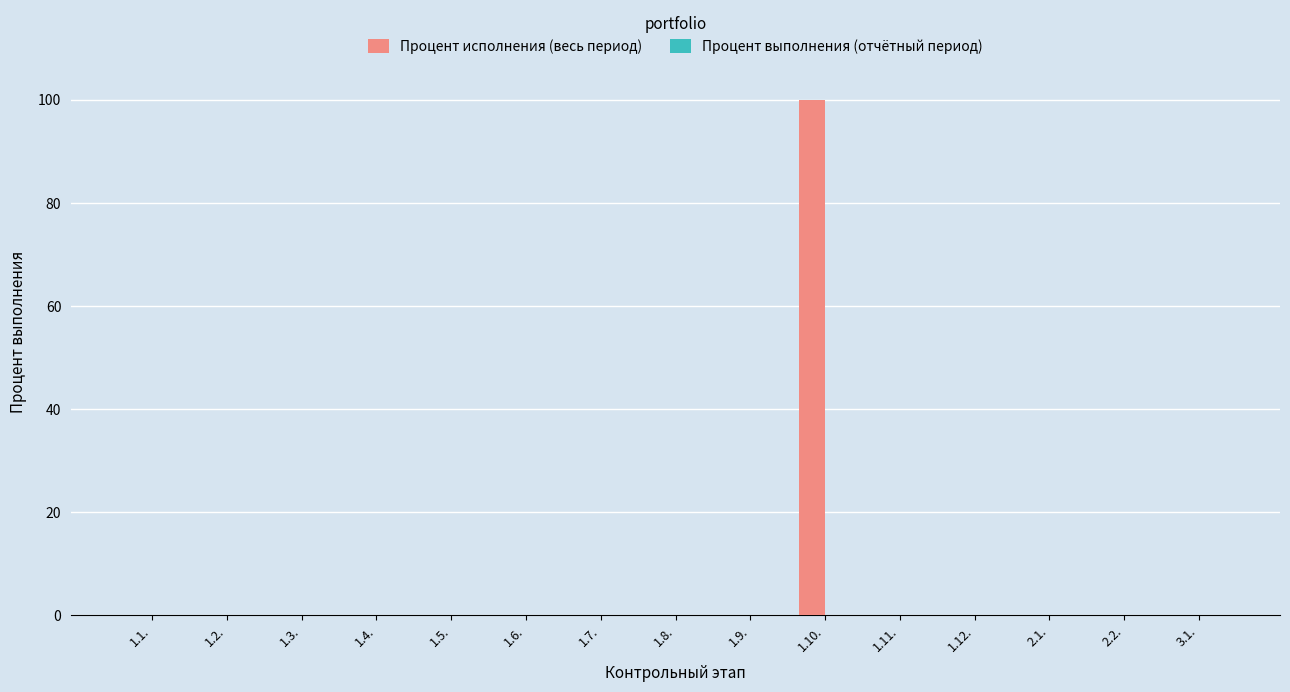

Is it true that the value at 1.9. is 0?

True